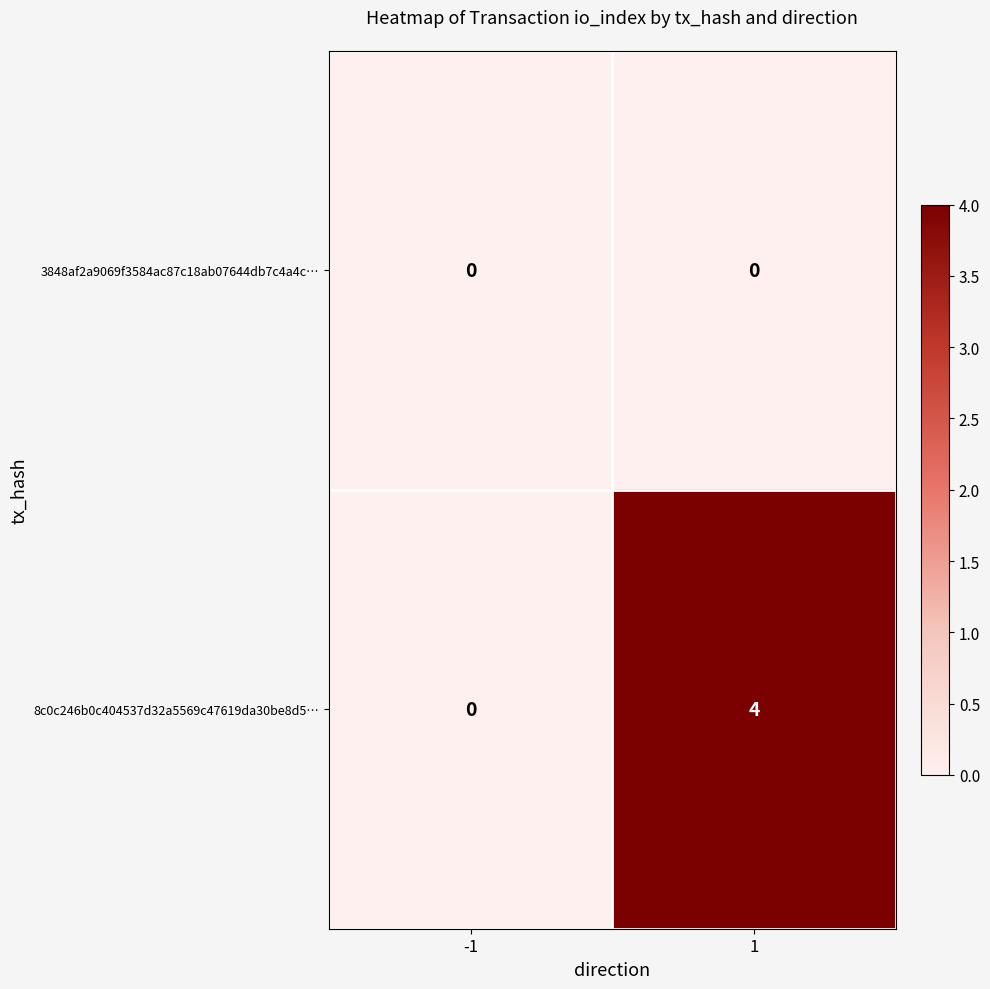

What is the spread (max minus min) of values at 1?

4